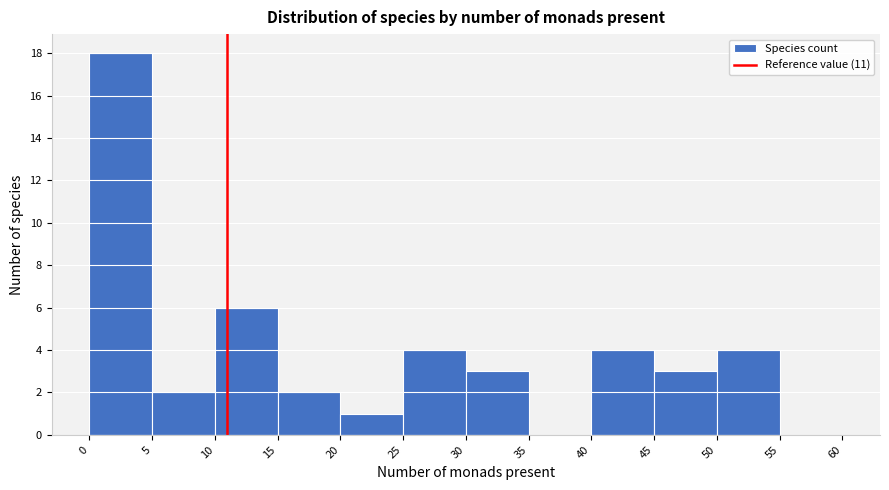

Reading left to right, transcribe this chart: for each bar, give the range it covers on the x-axis and its height. The values are not printed on the chart, so give them approximately, as read against the axis.

0 to 5: 18
5 to 10: 2
10 to 15: 6
15 to 20: 2
20 to 25: 1
25 to 30: 4
30 to 35: 3
35 to 40: 0
40 to 45: 4
45 to 50: 3
50 to 55: 4
55 to 60: 0